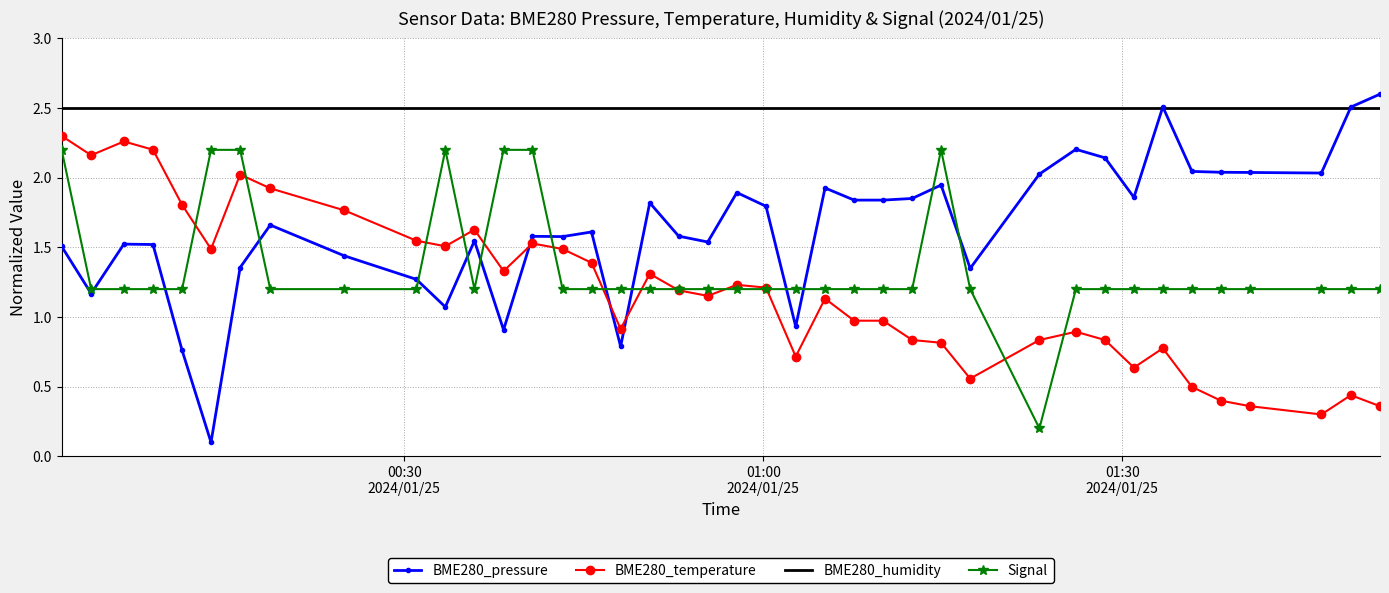

Which series ends up on top after the final intersection of BME280_temperature and Signal?

Signal